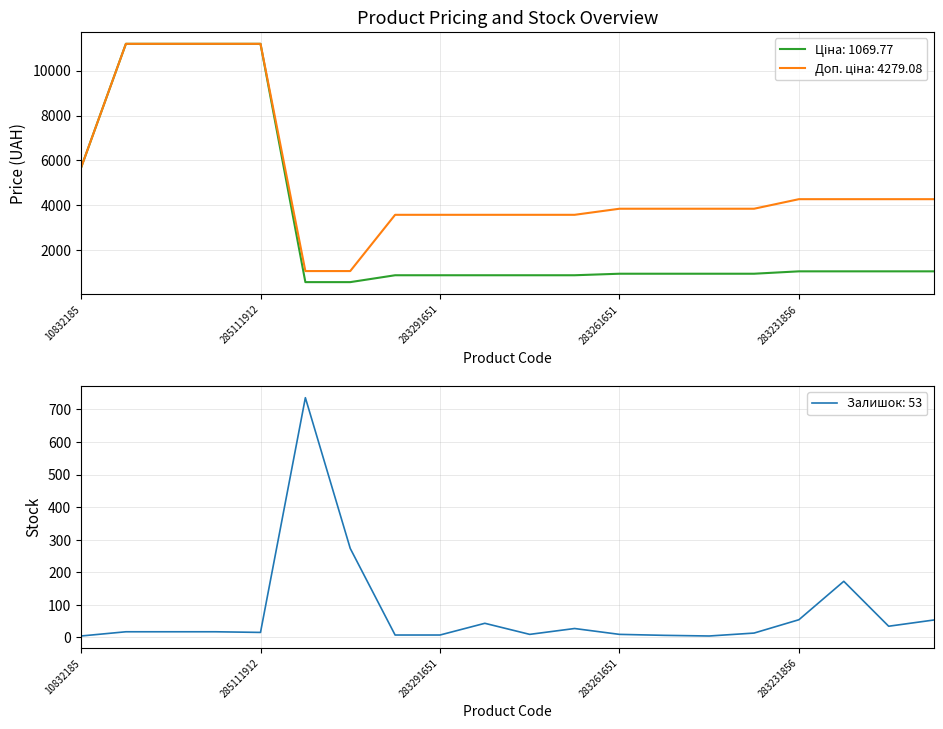

Rank the series by their maximum value, from highest to lowest.

Ціна, Доп. ціна, Залишок